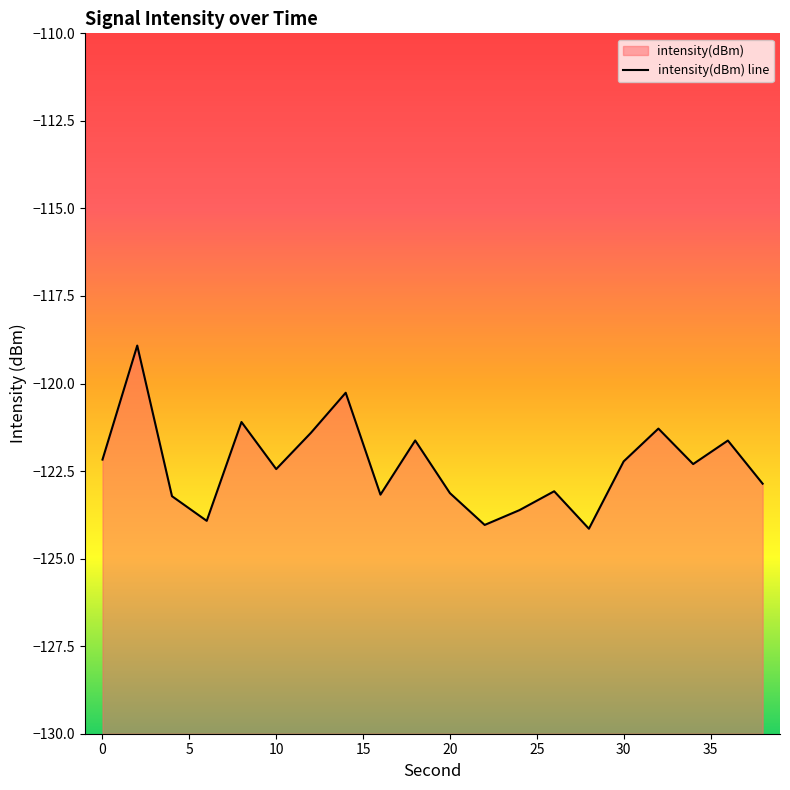

How many series are shown in this chart?

1